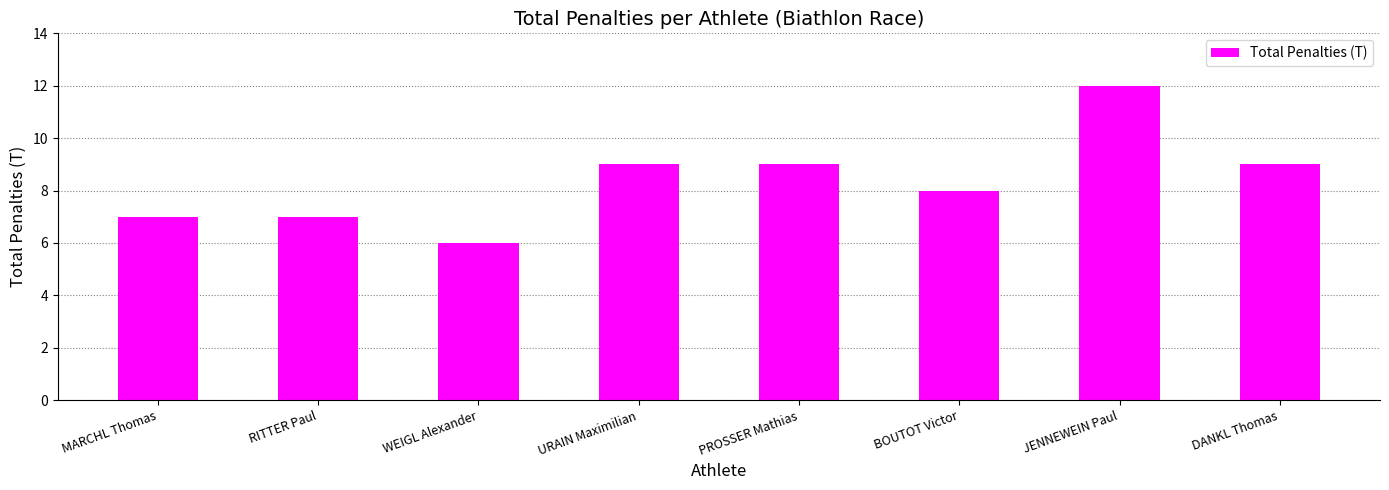

Which has a higher value, WEIGL Alexander or MARCHL Thomas?

MARCHL Thomas